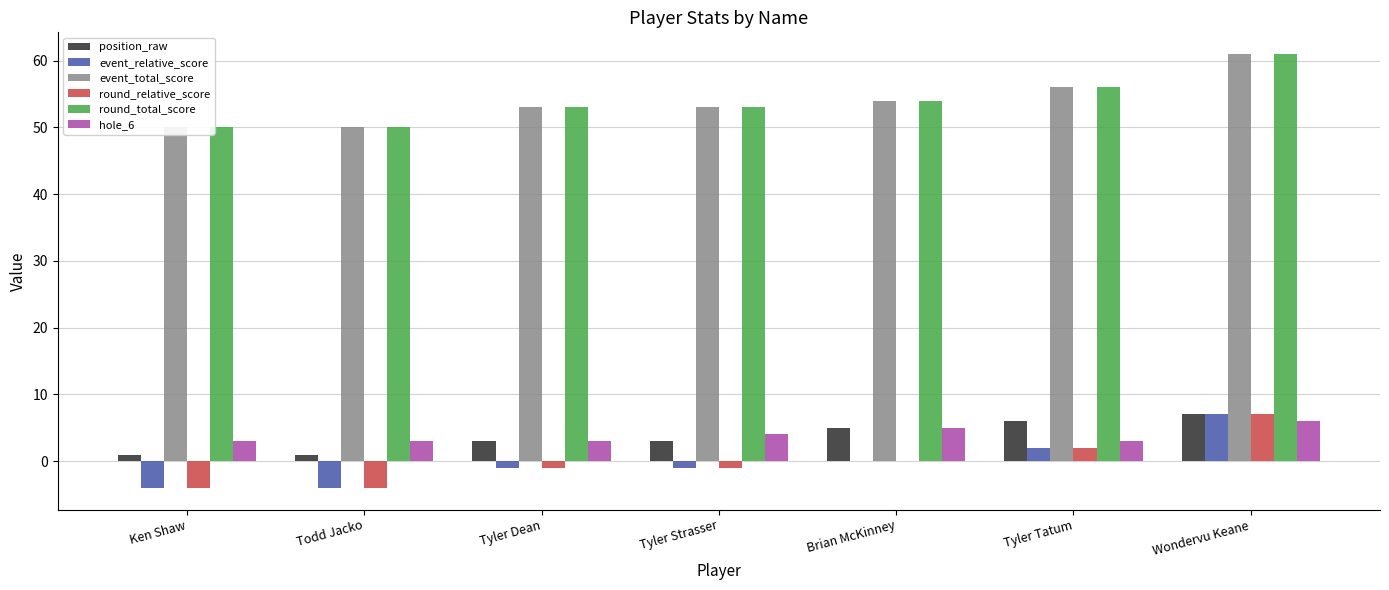

Is the value of round_relative_score at Wondervu Keane greater than the value of hole_6 at Tyler Dean?

Yes